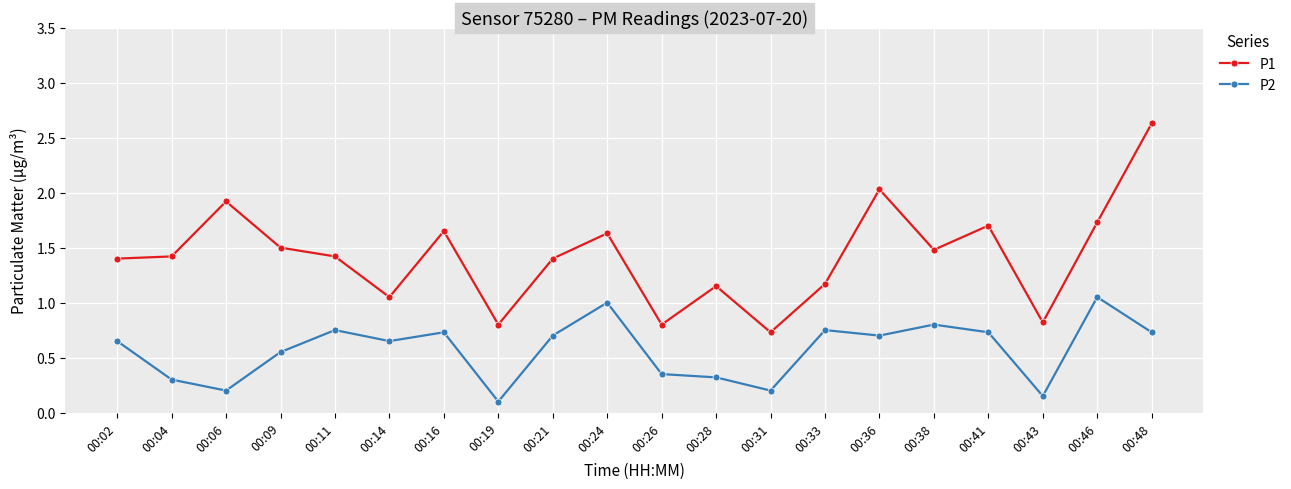

Which category has the lowest value across all series?

00:19